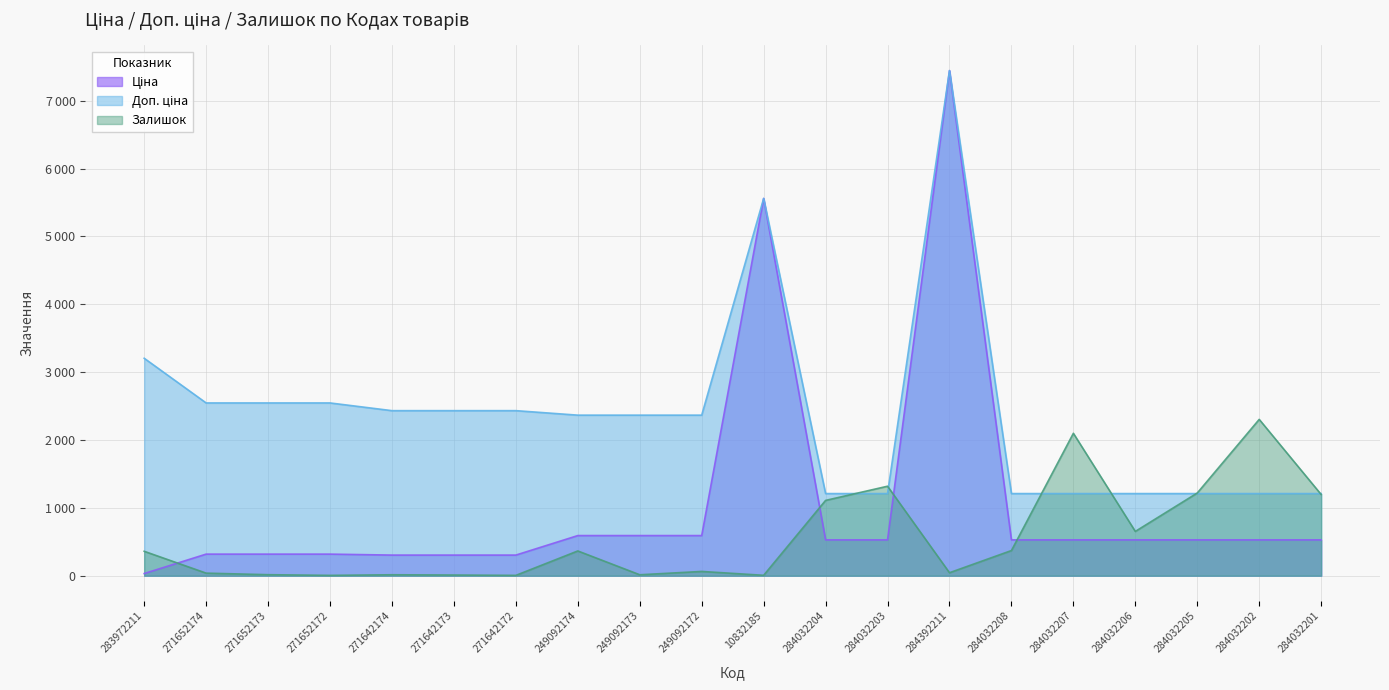

What is the value of the Ціна point at the 3rd from the left?

318.3